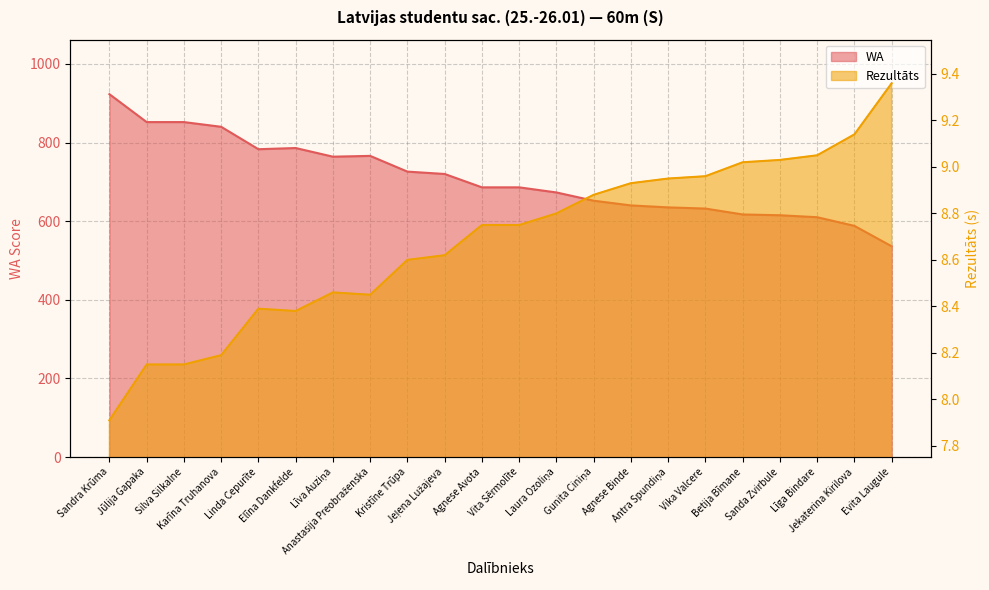

What is the sum of the WA values at Anastasija Preobraženska and Silva Silkalne?

1618.0